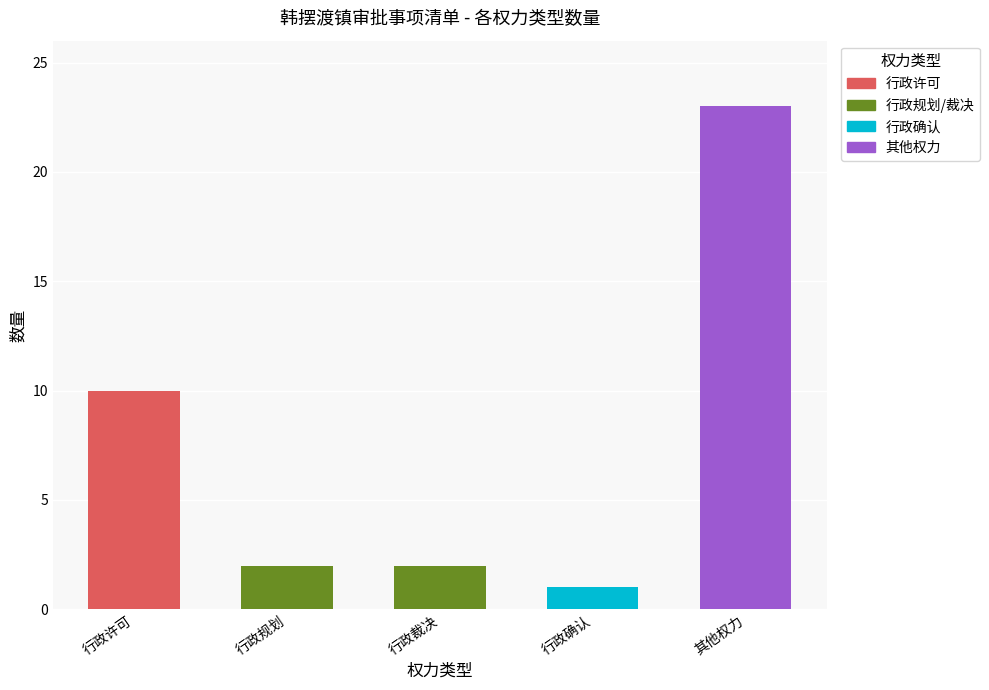

What is the change in value from 行政许可 to 行政规划?

-8